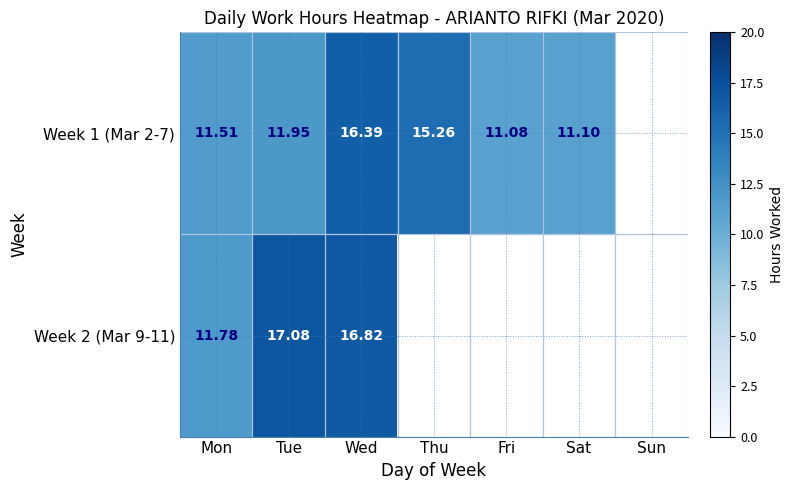

What is the average value of the Week 2 (Mar 9-11) series?

6.5